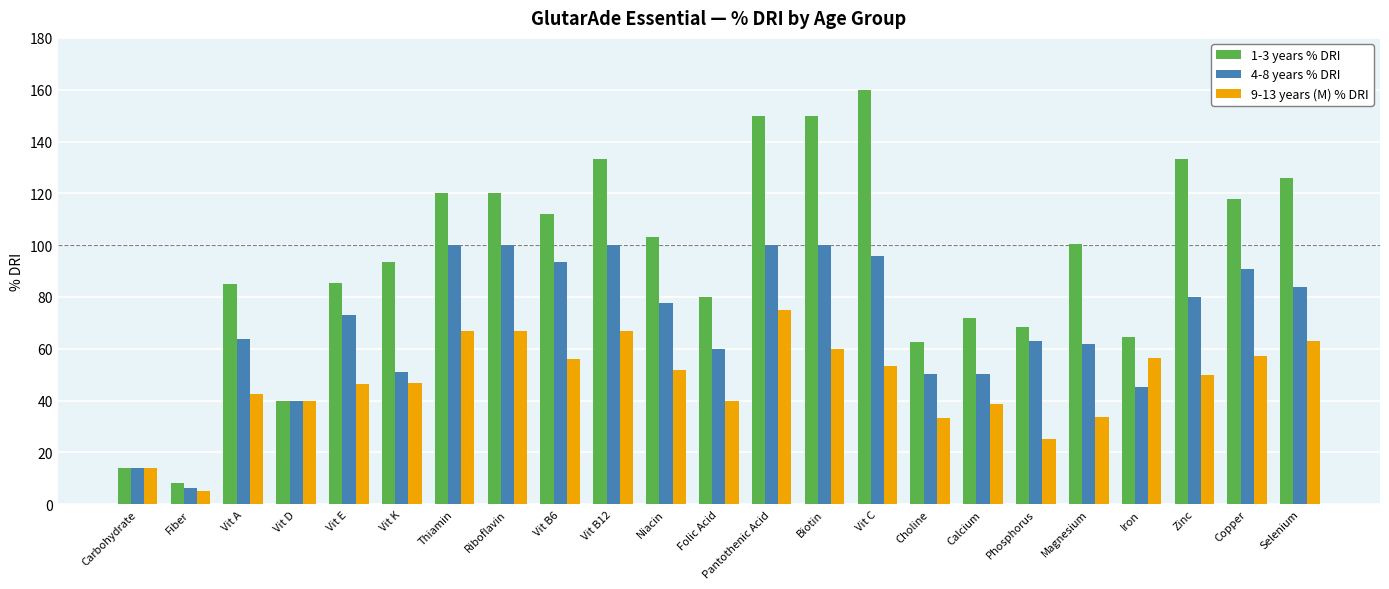

What is the difference between the second highest and minimum values in the 1-3 years % DRI series?

141.8